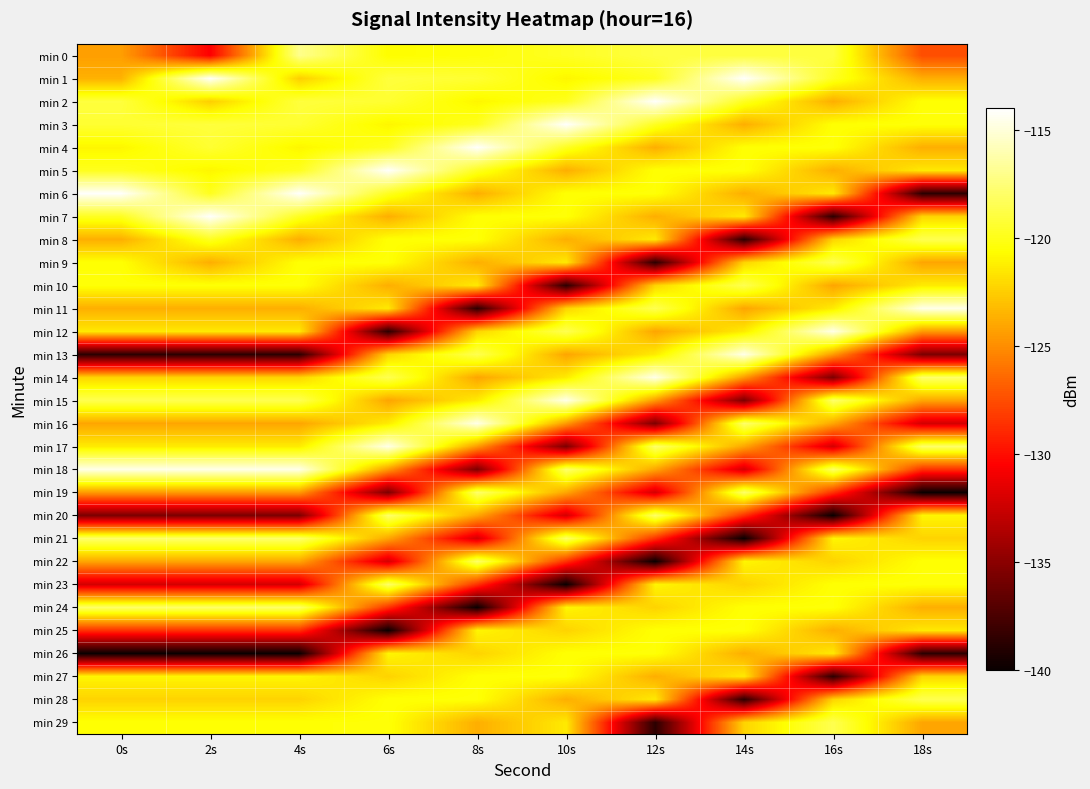

Between 2s and 8s, which series saw the biggest shift?

min 24